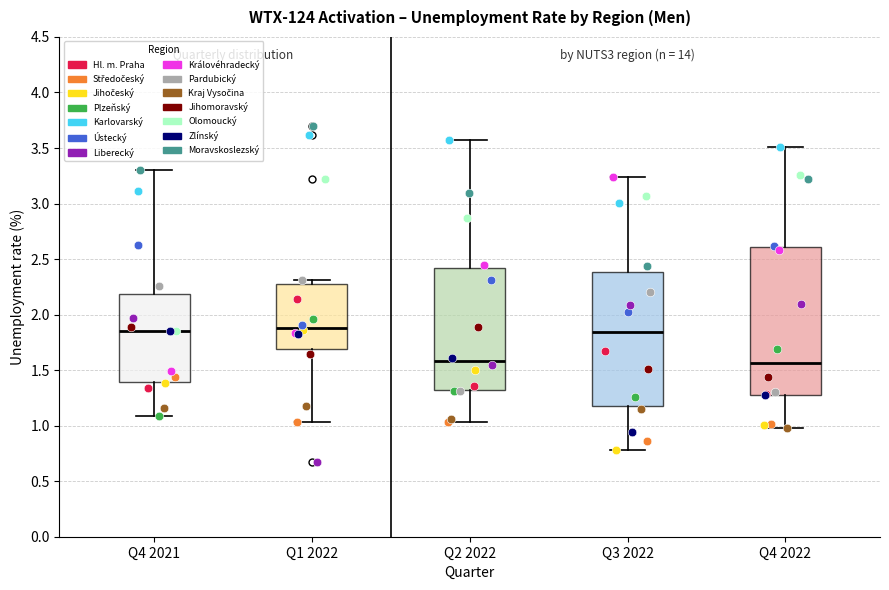

Reading left to right, read every box against the y-axis: the position of its median line, the range the box covers, and the ends of its whiskers. The values are not printed on the chart, so give them approximately, as read against the axis.

Q4 2021: median 1.85, box 1.40 to 2.20, whiskers 1.10 to 3.30
Q1 2022: median 1.90, box 1.70 to 2.25, whiskers 1.05 to 2.30
Q2 2022: median 1.60, box 1.30 to 2.40, whiskers 1.05 to 3.55
Q3 2022: median 1.85, box 1.15 to 2.40, whiskers 0.80 to 3.25
Q4 2022: median 1.55, box 1.30 to 2.60, whiskers 1.00 to 3.50